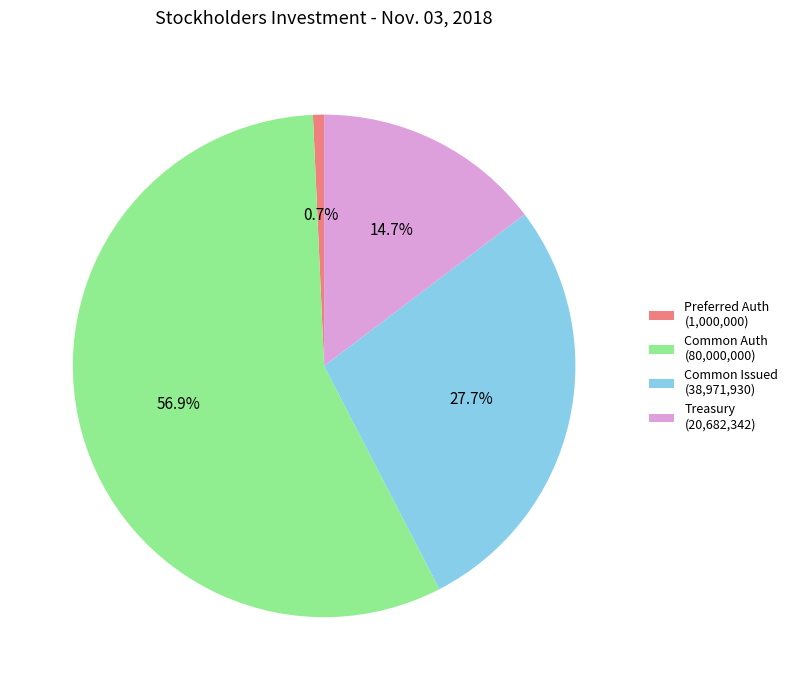

What is the largest slice in the pie chart?

Common Auth (80,000,000)